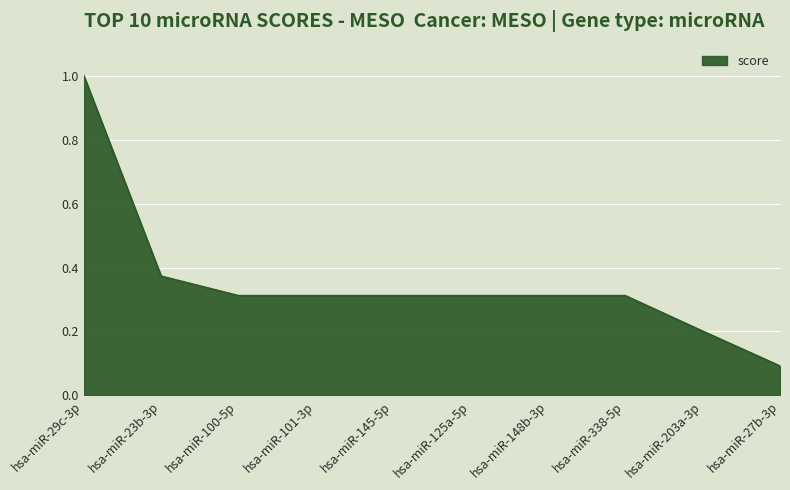

How many distinct data groups are displayed?

1